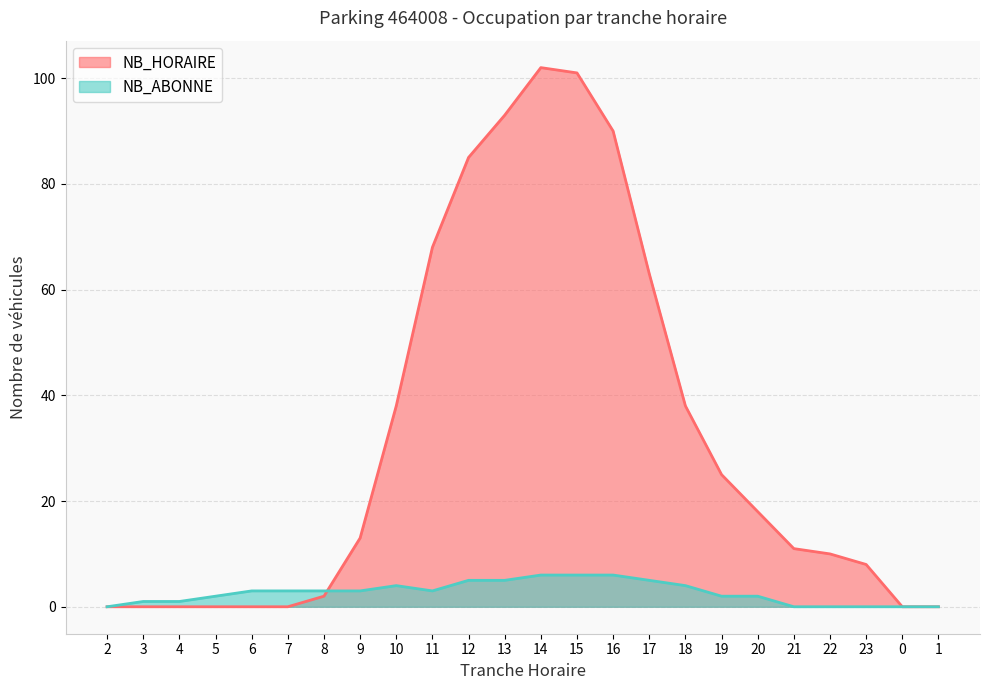

At which label does NB_ABONNE reach its minimum?

2